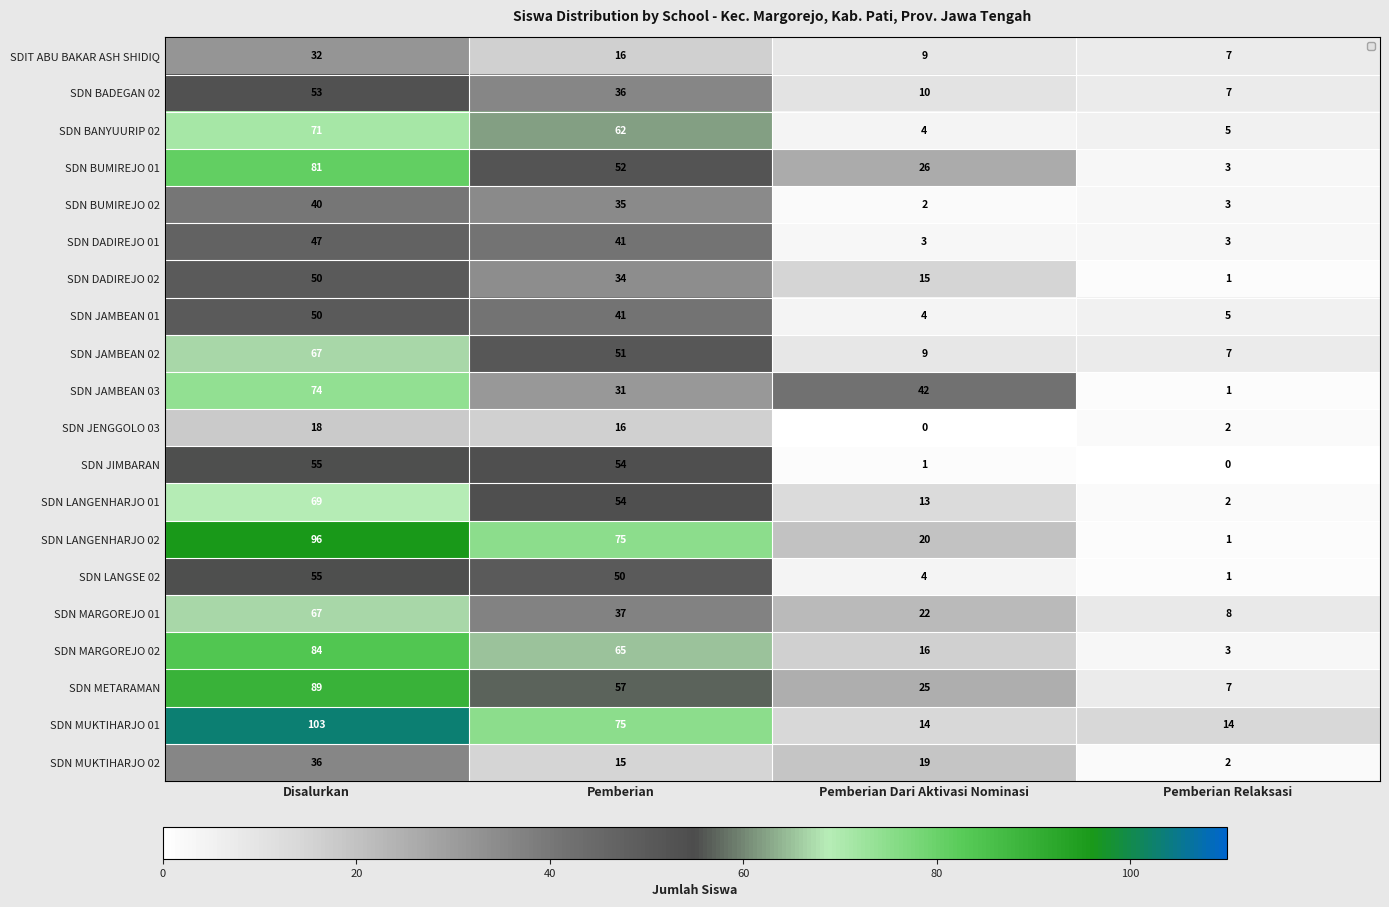

Read the SDN BUMIREJO 01 value at Disalurkan.

81